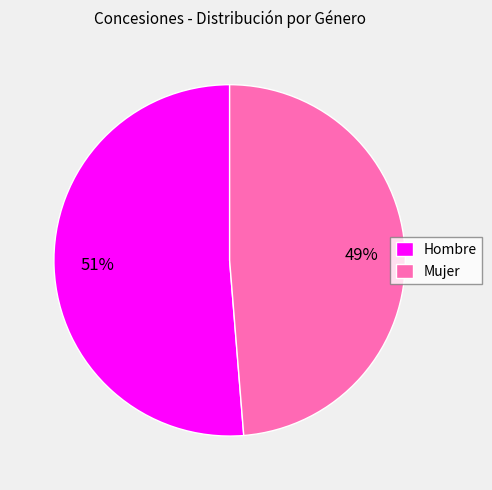

The Mujer slice represents 56% of the pie. True or false?

False